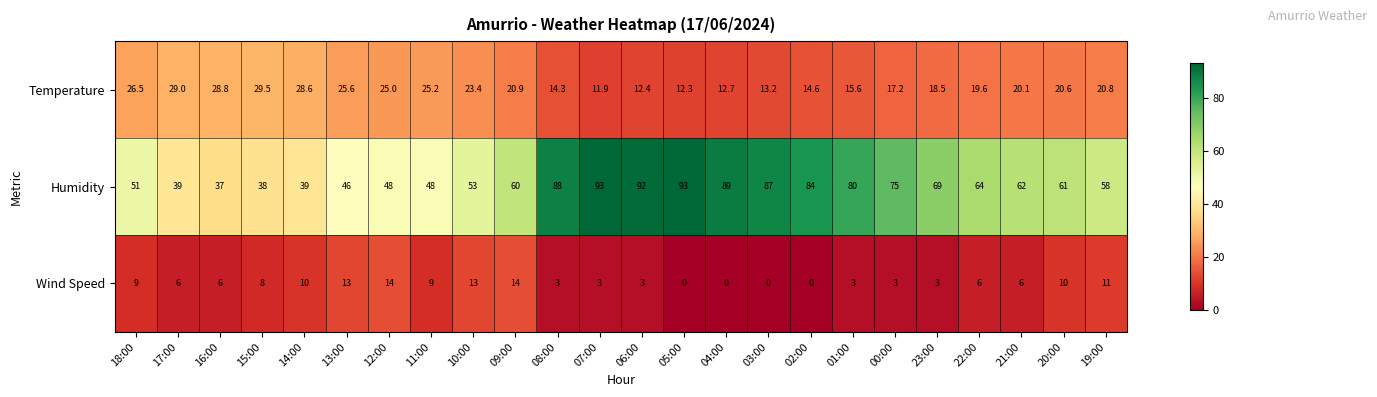

Which series has the widest spread of values?

Humidity